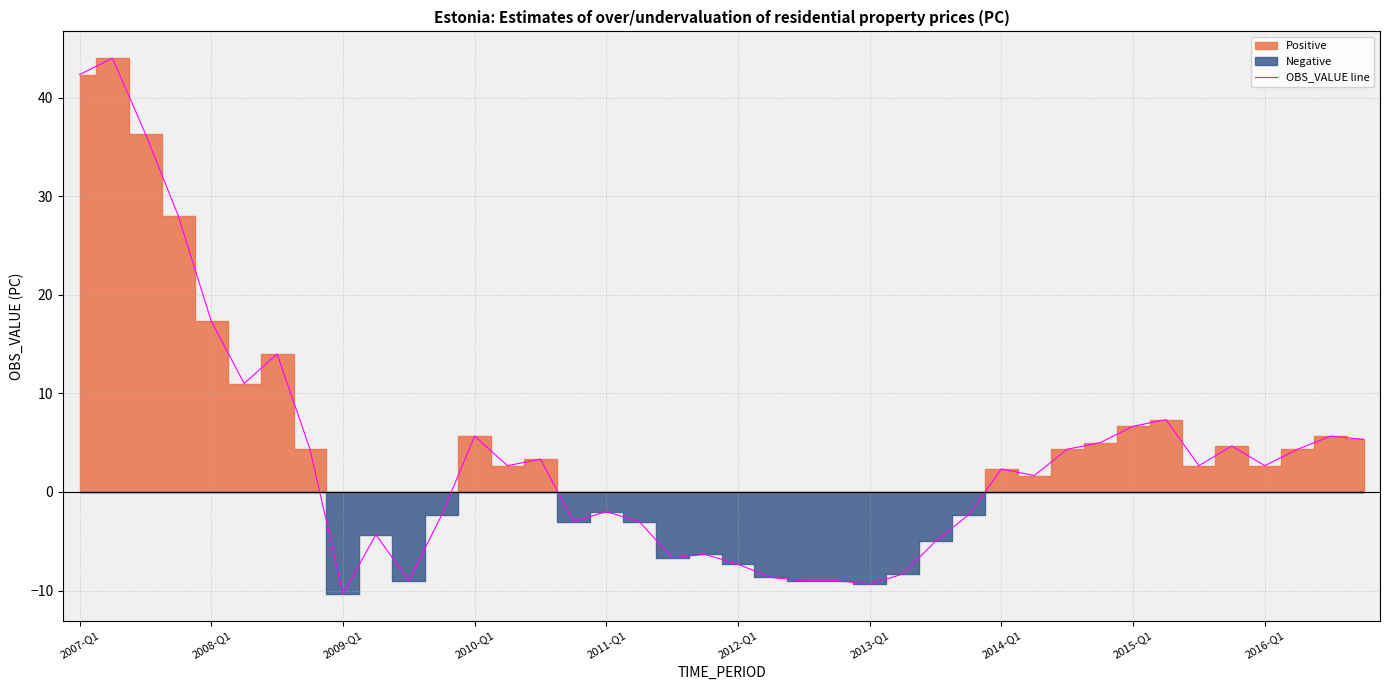

Where does the data first go above 2?

2007-Q1